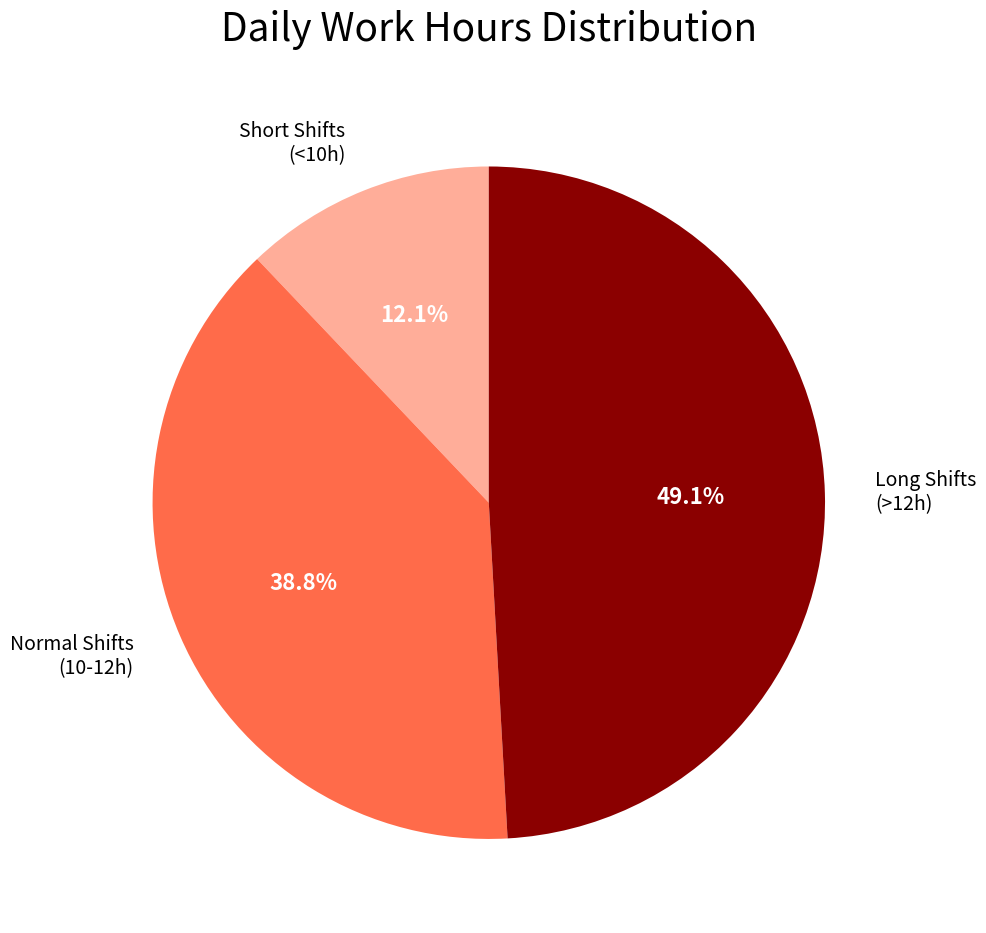

Rank the categories by value from highest to lowest.

Long Shifts (>12h), Normal Shifts (10-12h), Short Shifts (<10h)